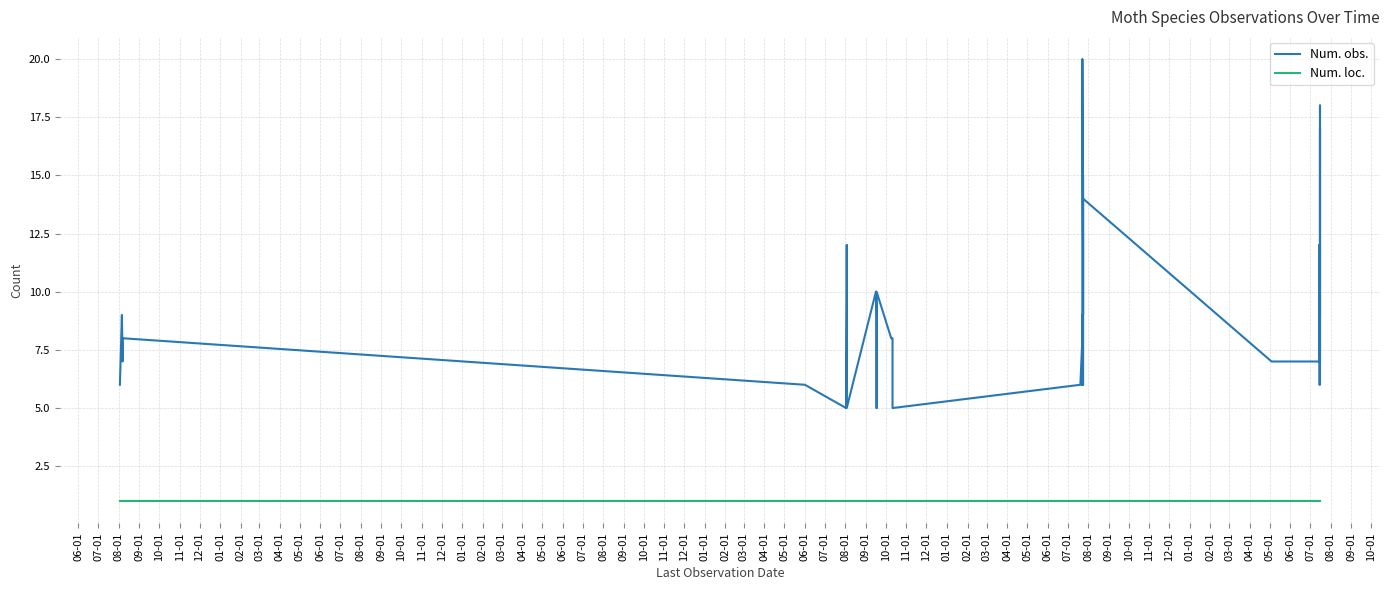

The value of Num. loc. at 09-01 is 0. True or false?

False